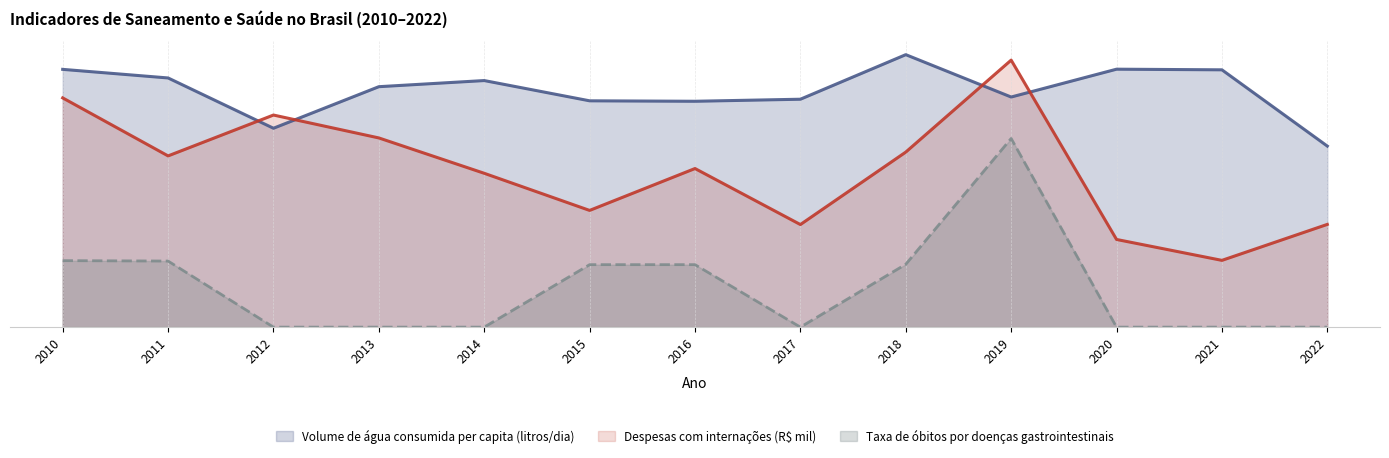

In Volume de água consumida per capita (litros/dia), how many points are higher than both neighbors (excluding endpoints)?

3